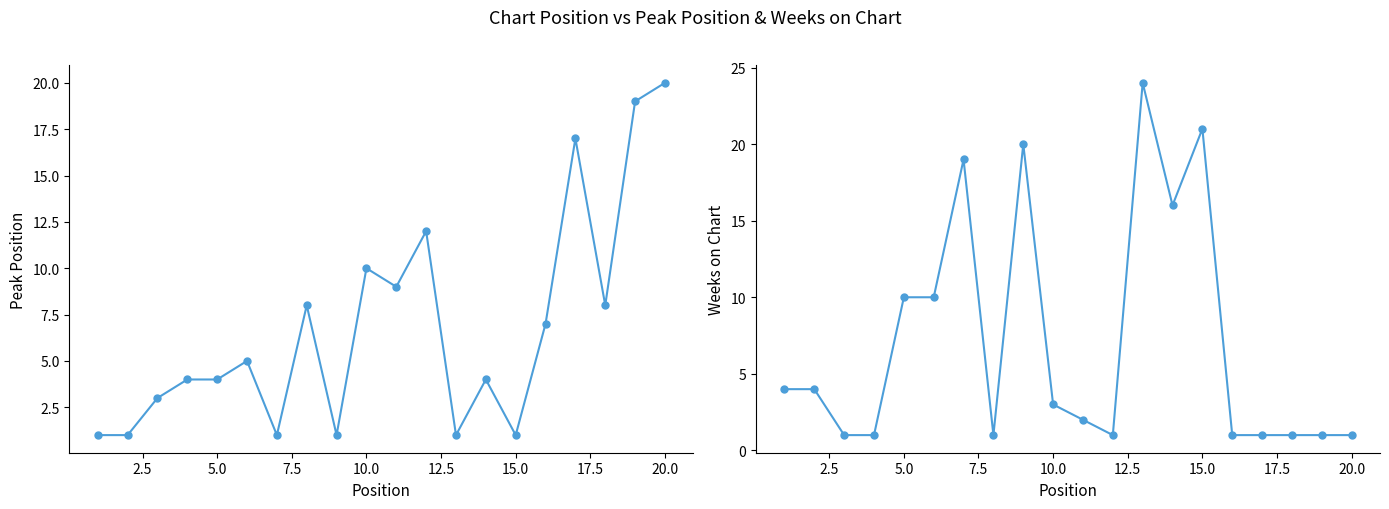

How many lines are shown in the chart?

2